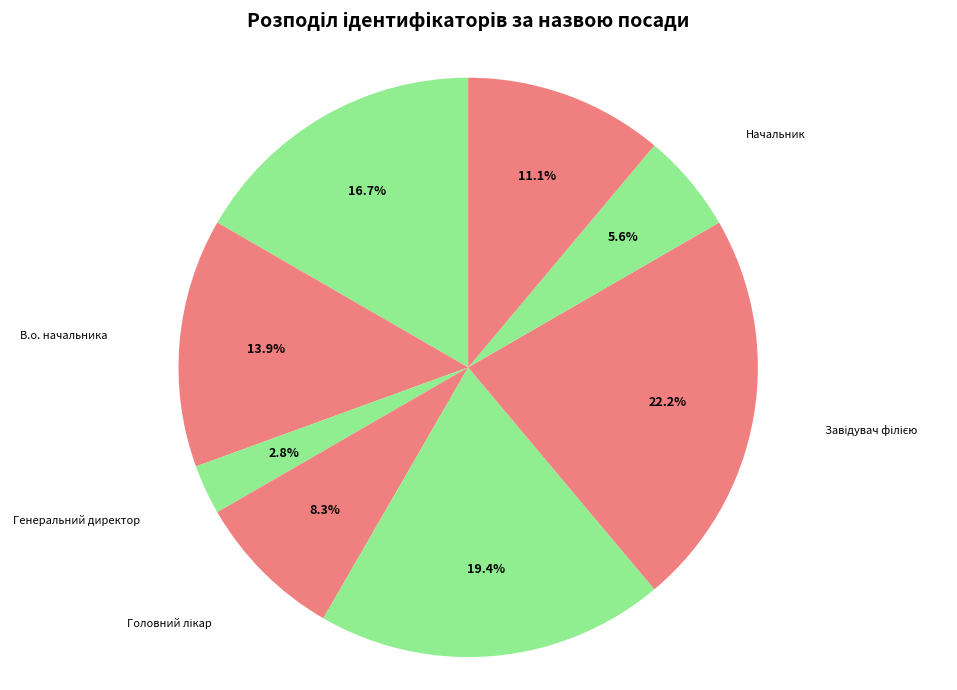

To the nearest percent, what percentage of the pie is Генеральний директор?

3%